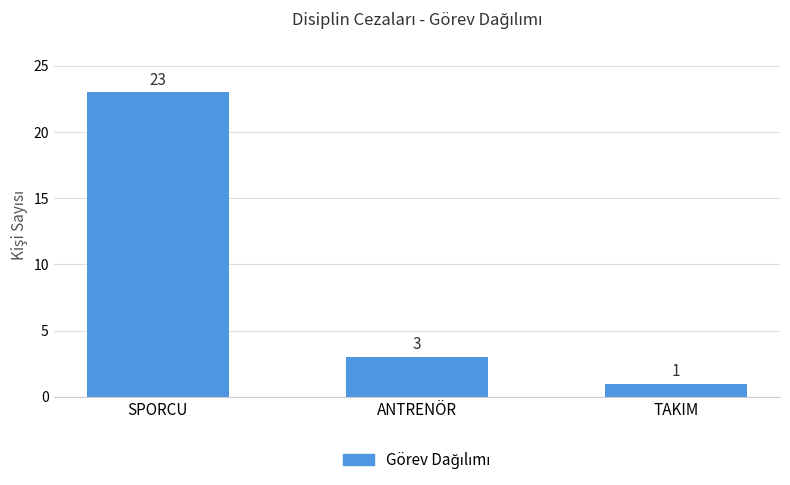

The chart shows a value of 23 at SPORCU. True or false?

True